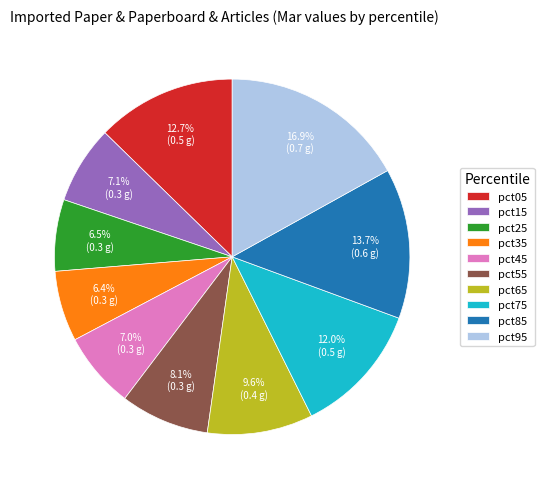

What is the largest slice in the pie chart?

pct95